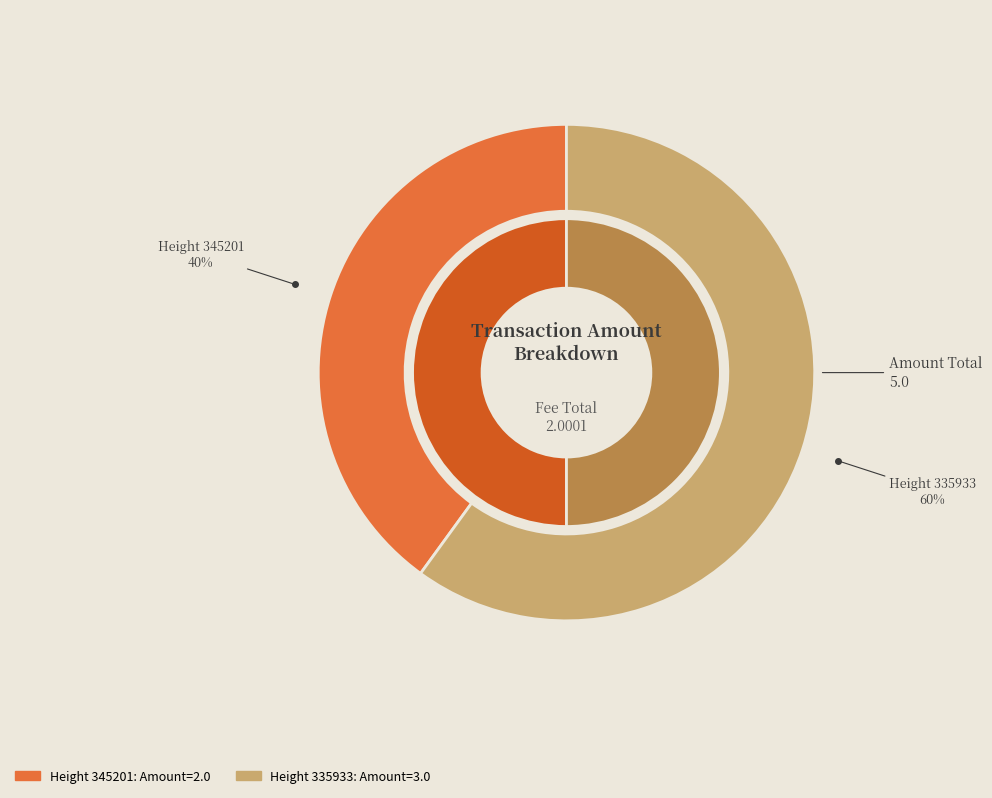

What is the total percentage of 345201 and 335933?

100.0%